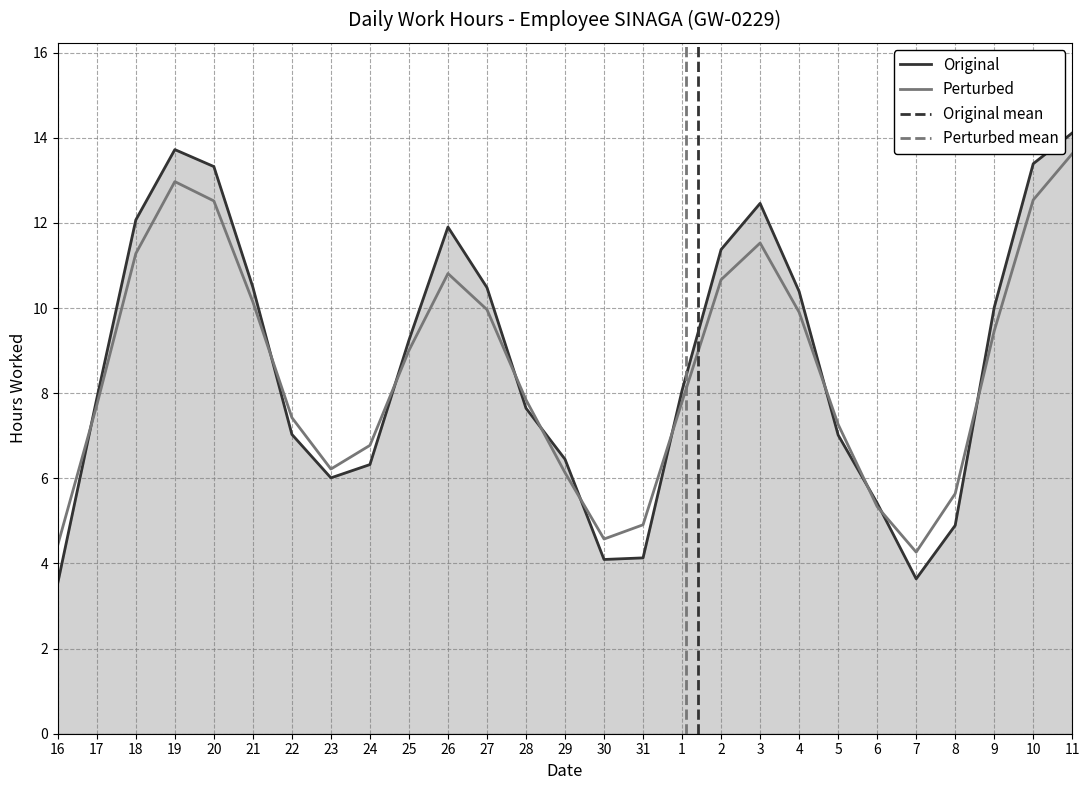

What is the maximum value for Perturbed?

13.6